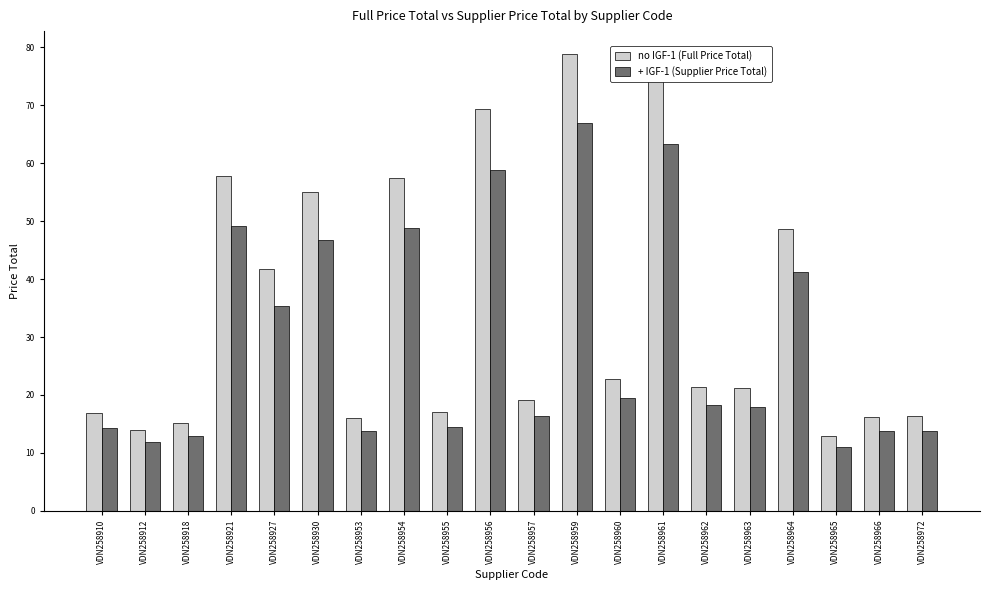

Count the number of categories in the chart.

20